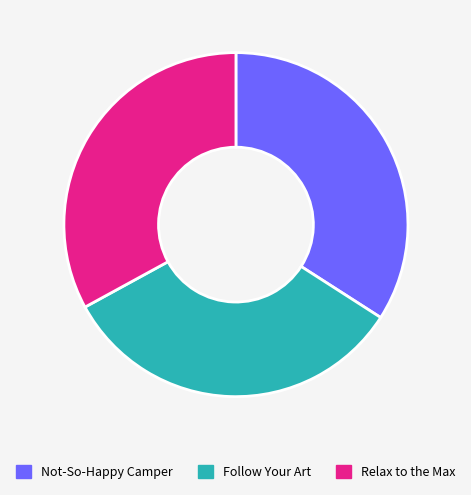

How many segments does this pie chart have?

3